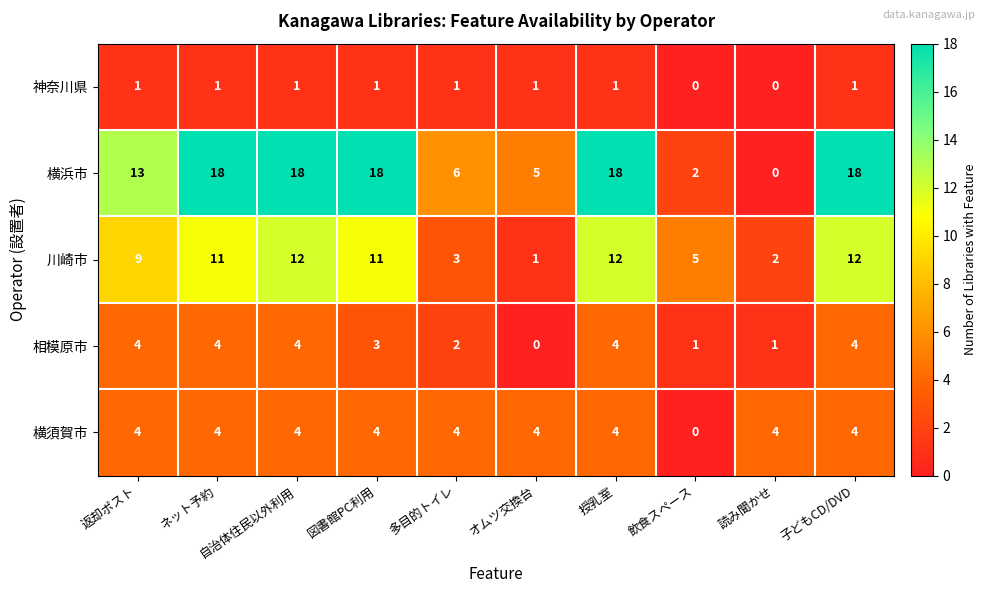

At how many categories does at least one series exceed 9?

6